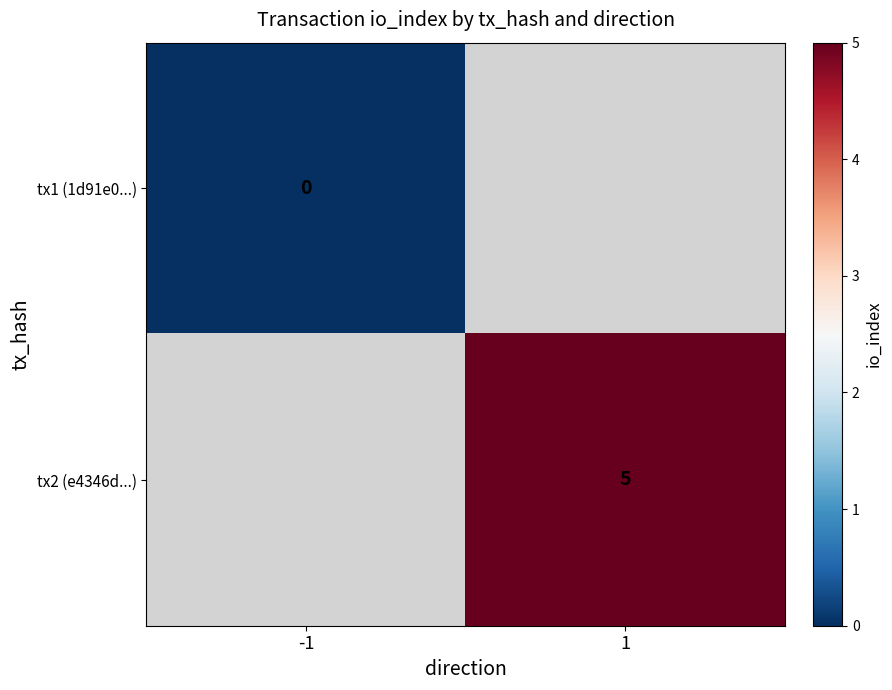

Is the value of tx2 (e4346d...) at 1 greater than the value of tx1 (1d91e0...) at -1?

Yes